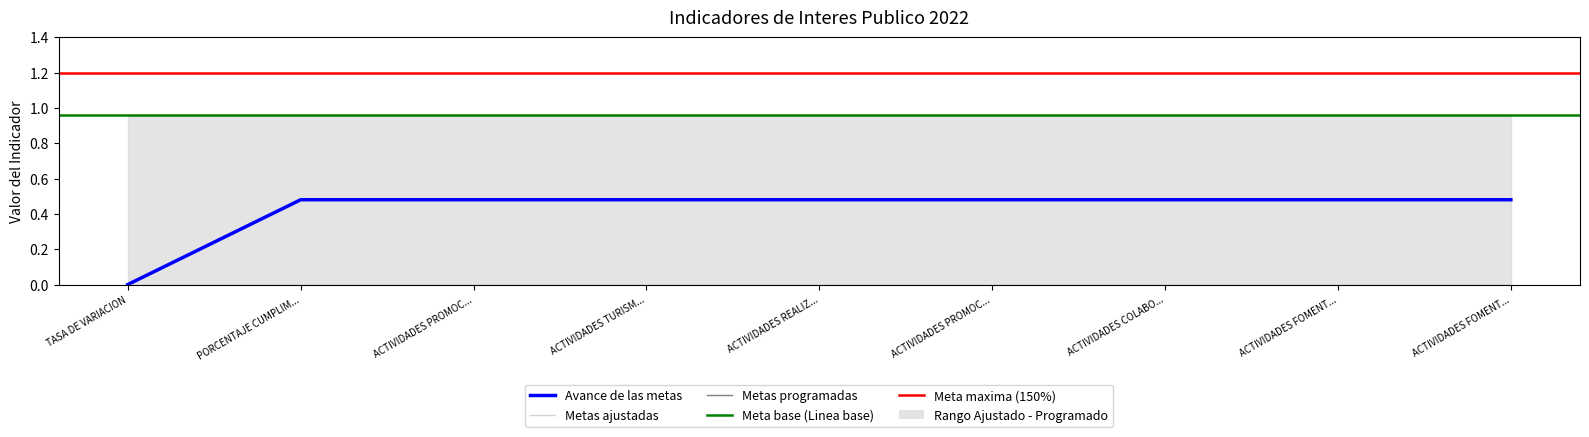

At how many categories does at least one series exceed 0?

9